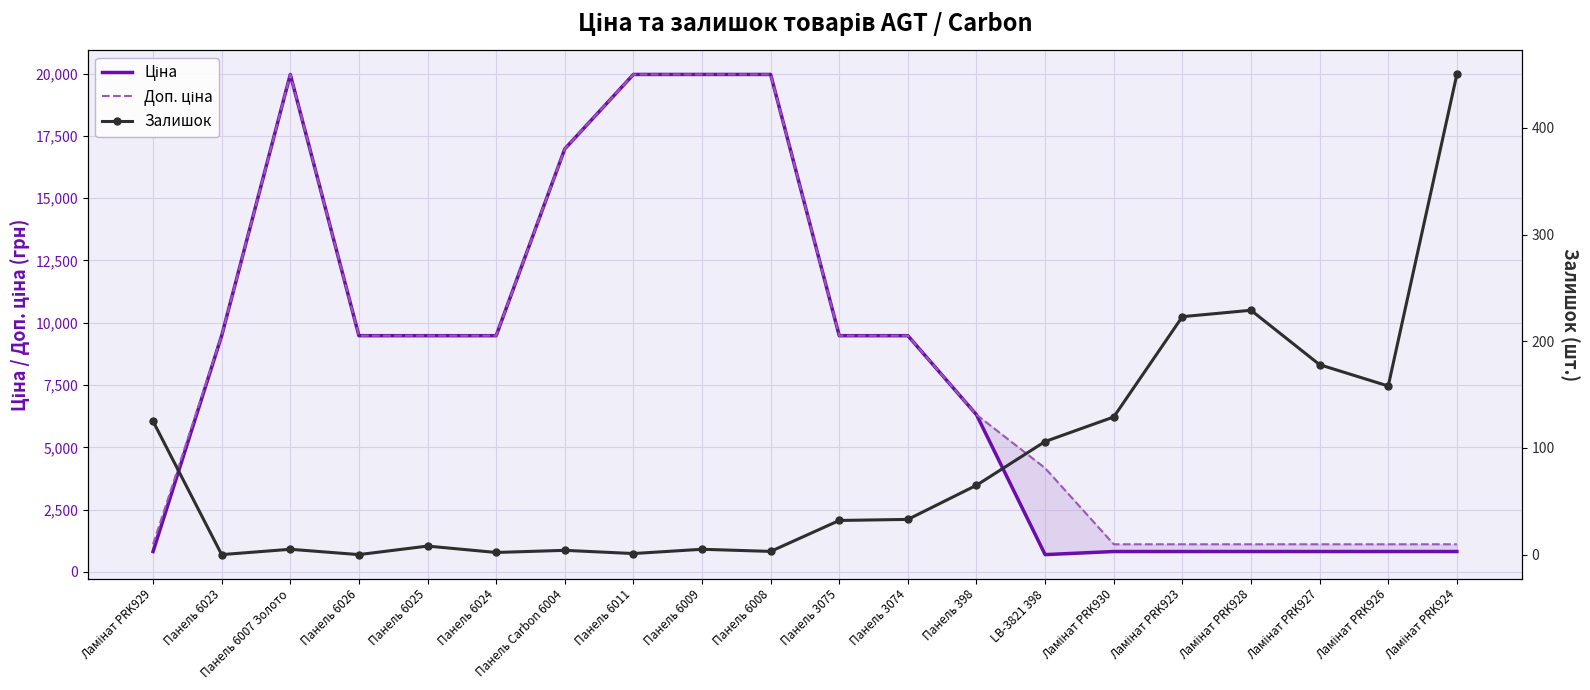

At which label does Залишок reach its peak?

Ламінат PRK924